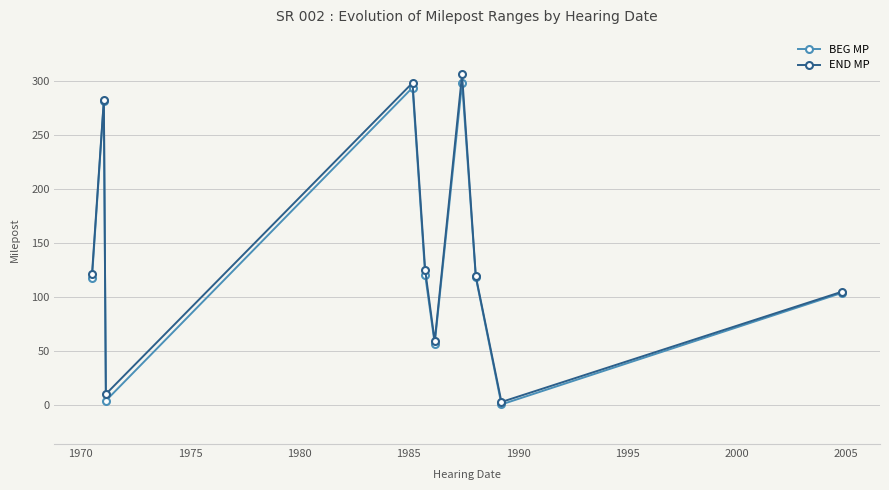

What is the maximum value for BEG MP?

298.5